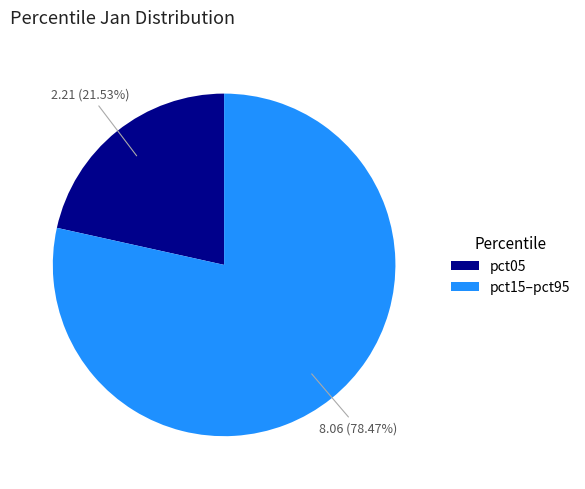

Rank the categories by value from lowest to highest.

pct05, pct15–pct95